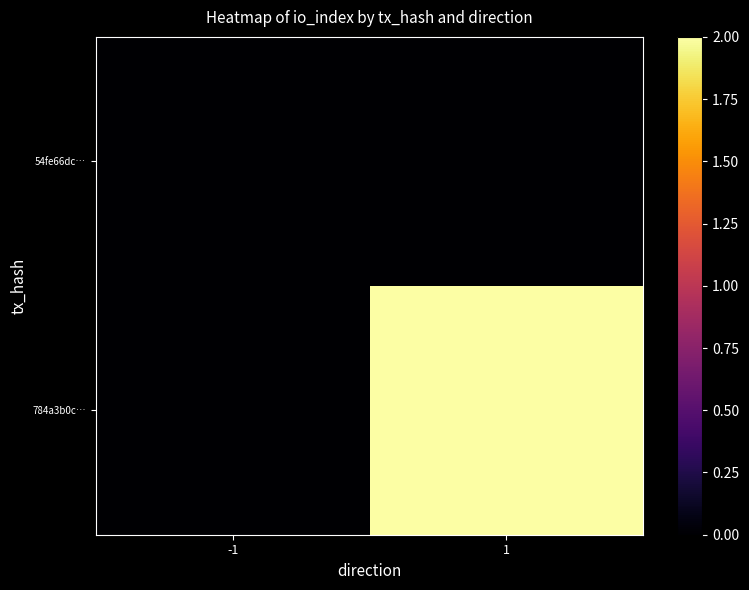

Rank the series by their average value, from highest to lowest.

784a3b0c…, 54fe66dc…